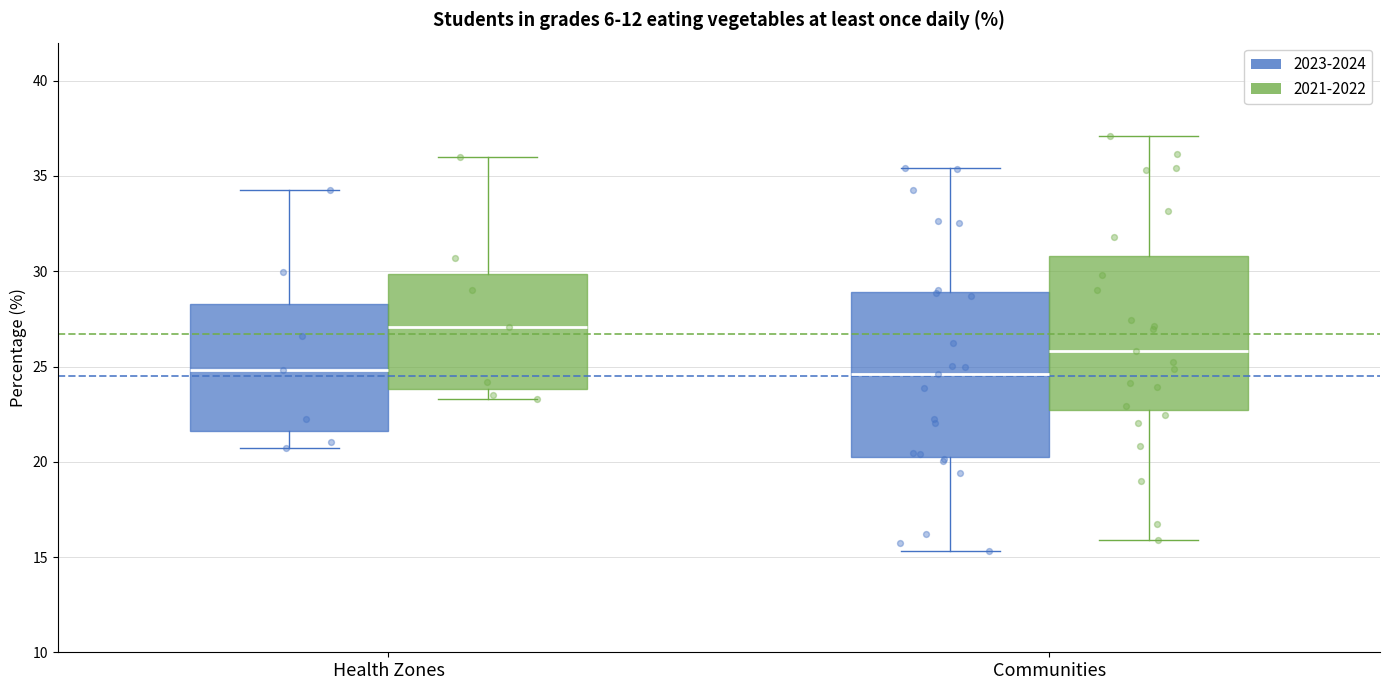

Where is the upper edge of the box for Health Zones (2023-2024) on the y-axis? The values are not printed on the chart, so give them approximately, as read against the axis.

28.5